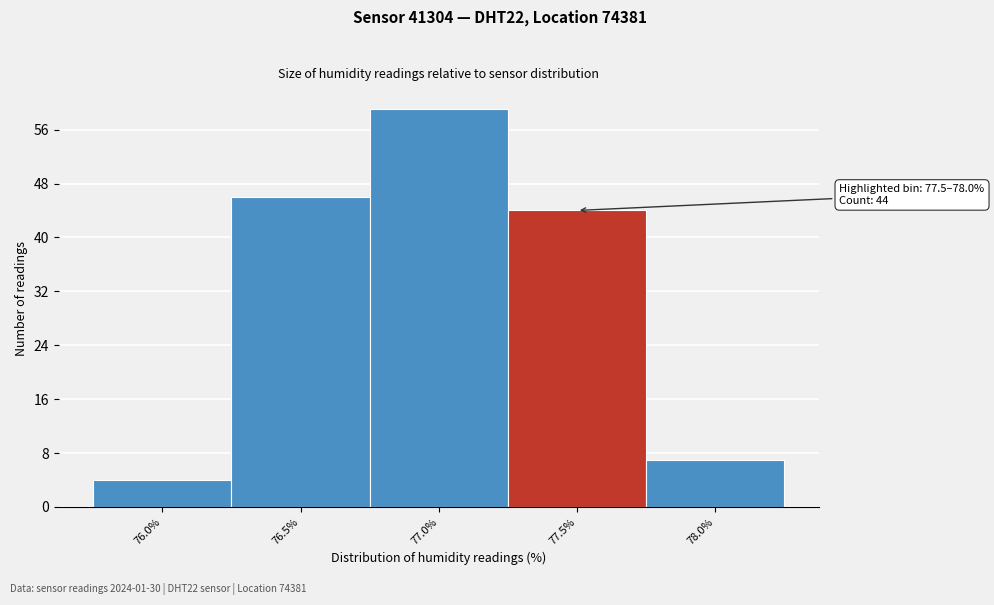

Reading left to right, extract all data points from this chart.

76.0%=4	76.5%=46	77.0%=59	77.5%=44	78.0%=7